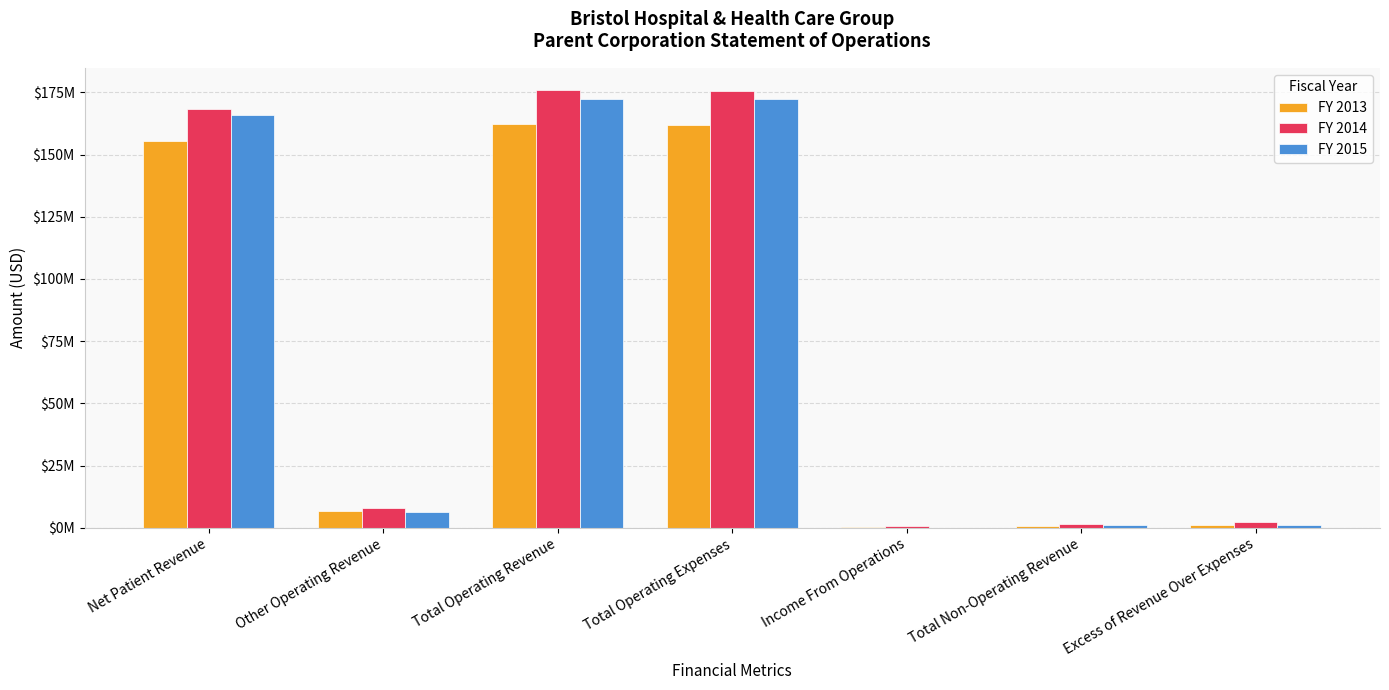

Which category has the highest value in the FY 2014 series?

Total Operating Revenue